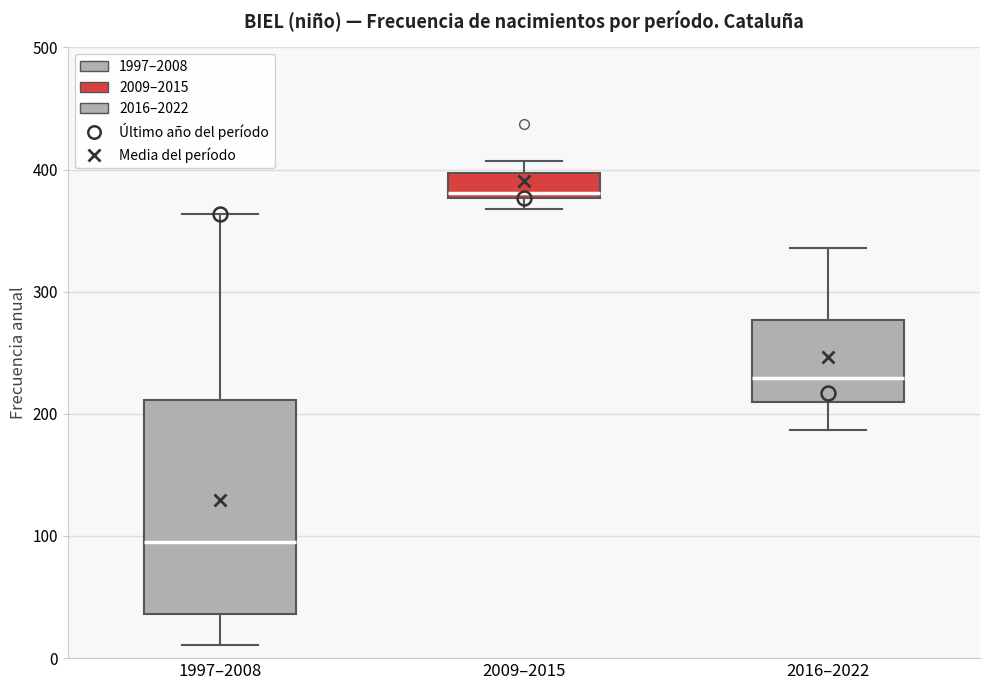

Reading left to right, transcribe this box plot: for each box, give where its median line is, the range the box spans, and where its two whiskers end, as read against the y-axis. The values are not printed on the chart, so give them approximately, as read against the axis.

1997–2008: median 100, box 40 to 210, whiskers 10 to 360
2009–2015: median 380 (just above the box's lower edge), box 380 to 400, whiskers 370 to 410
2016–2022: median 230, box 210 to 280, whiskers 190 to 340